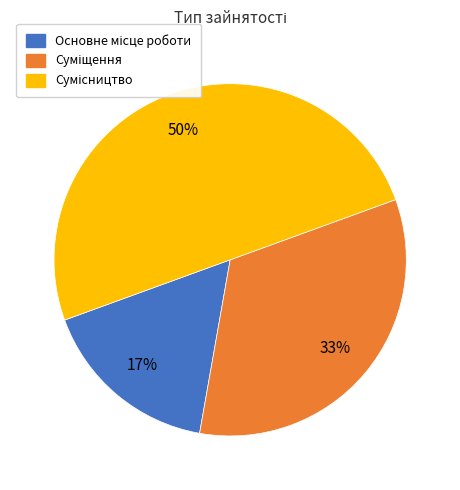

To the nearest percent, what is the difference between the largest and smallest slice percentages?

33%